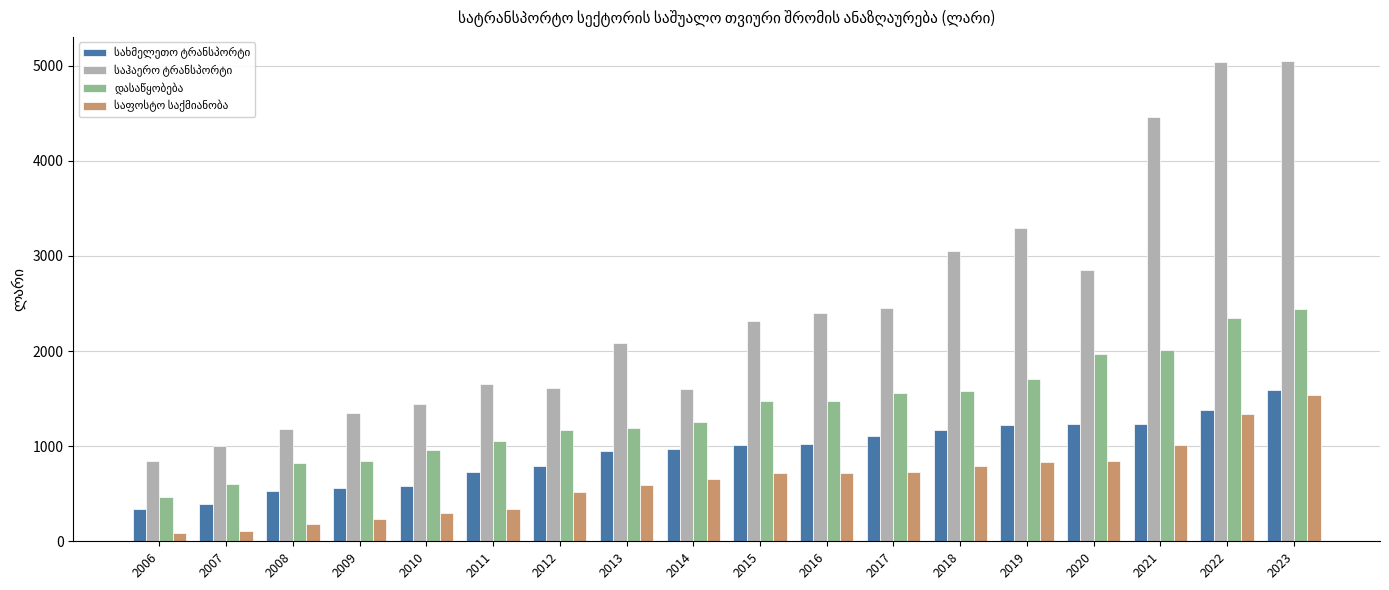

What is the difference between the highest and lowest values at 2022?

3709.2